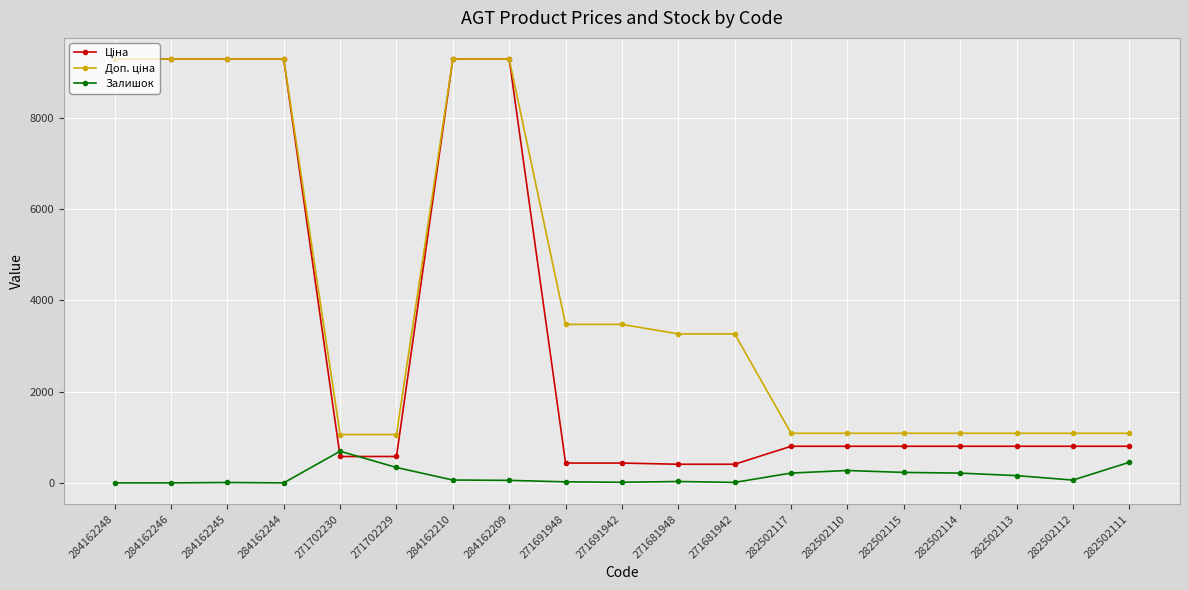

At which label does Залишок reach its peak?

271702230